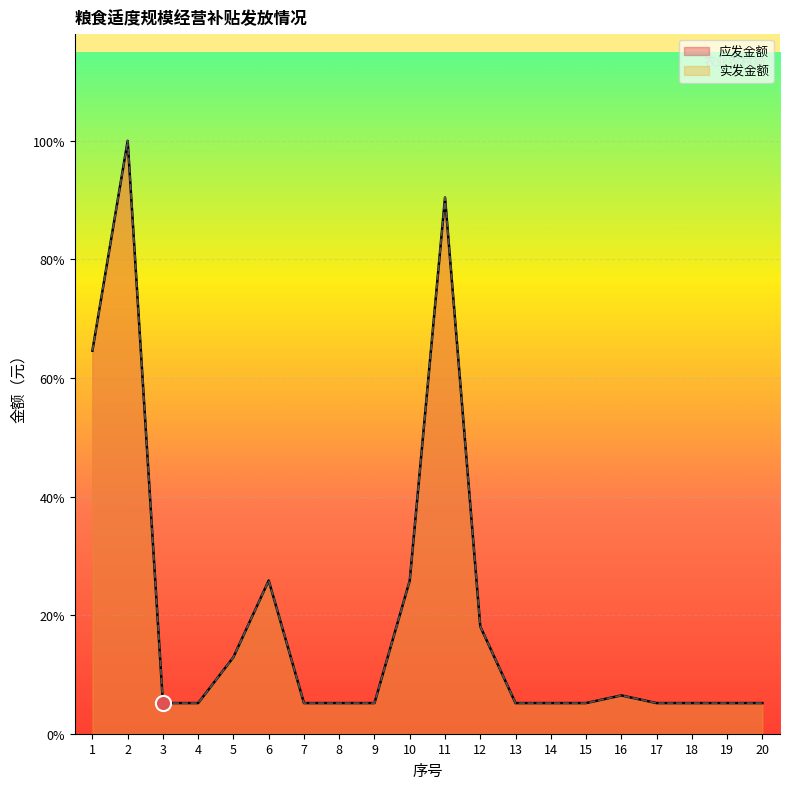

Is the value of 应发金额 at 18 greater than the value of 实发金额 at 6?

No